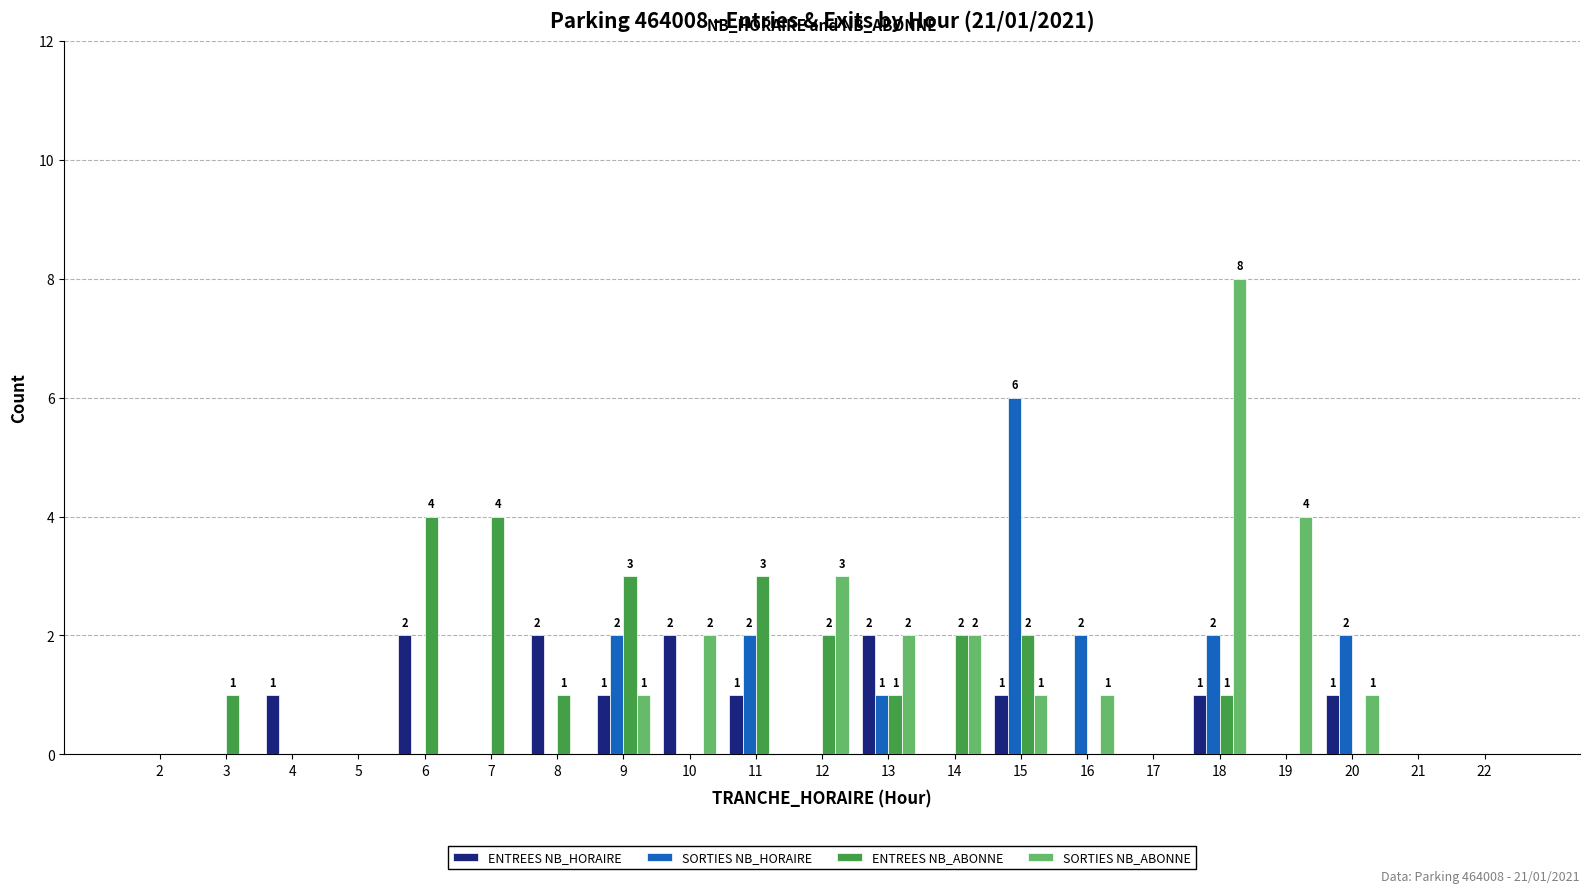

Does the chart contain stacked bars?

No